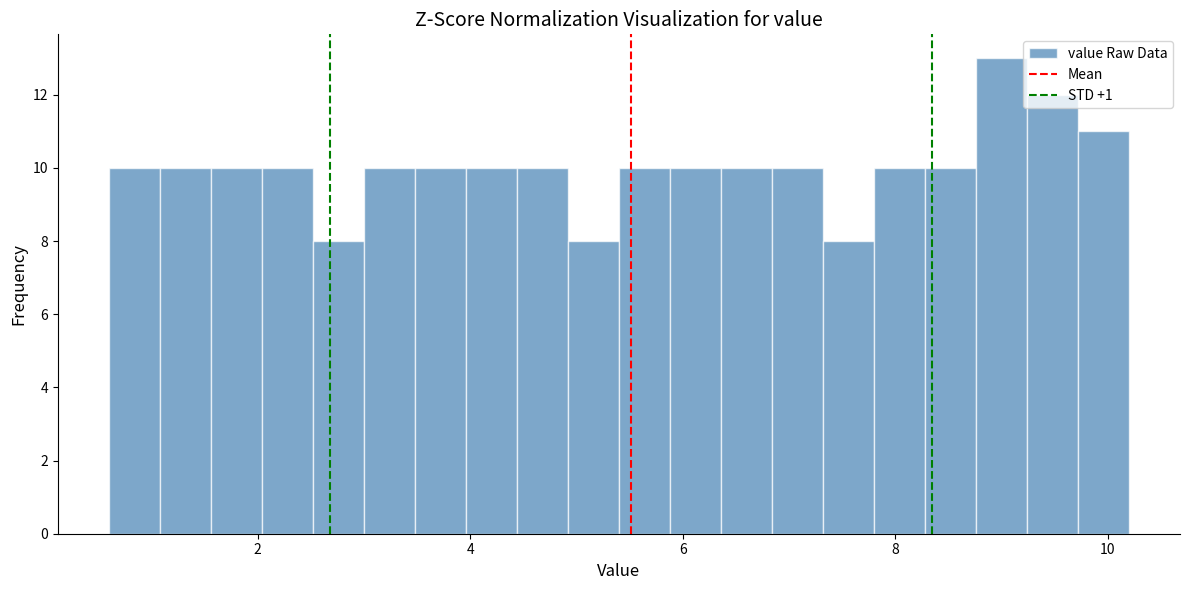

Around what value on the x-axis is the tallest bar? Give the approximate position of its centre, as read against the axis.

9.0